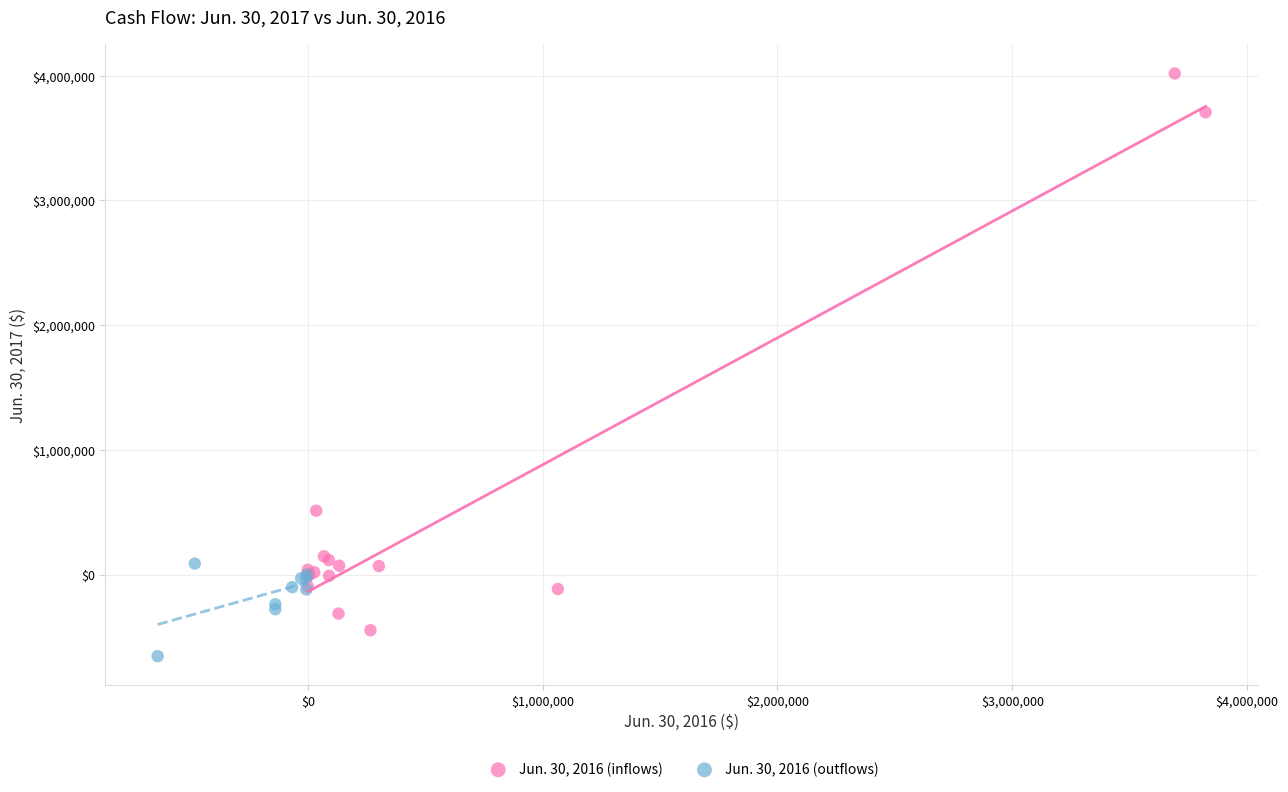

What are all the series names shown in the legend?

Jun. 30, 2016 (inflows), Jun. 30, 2016 (outflows)